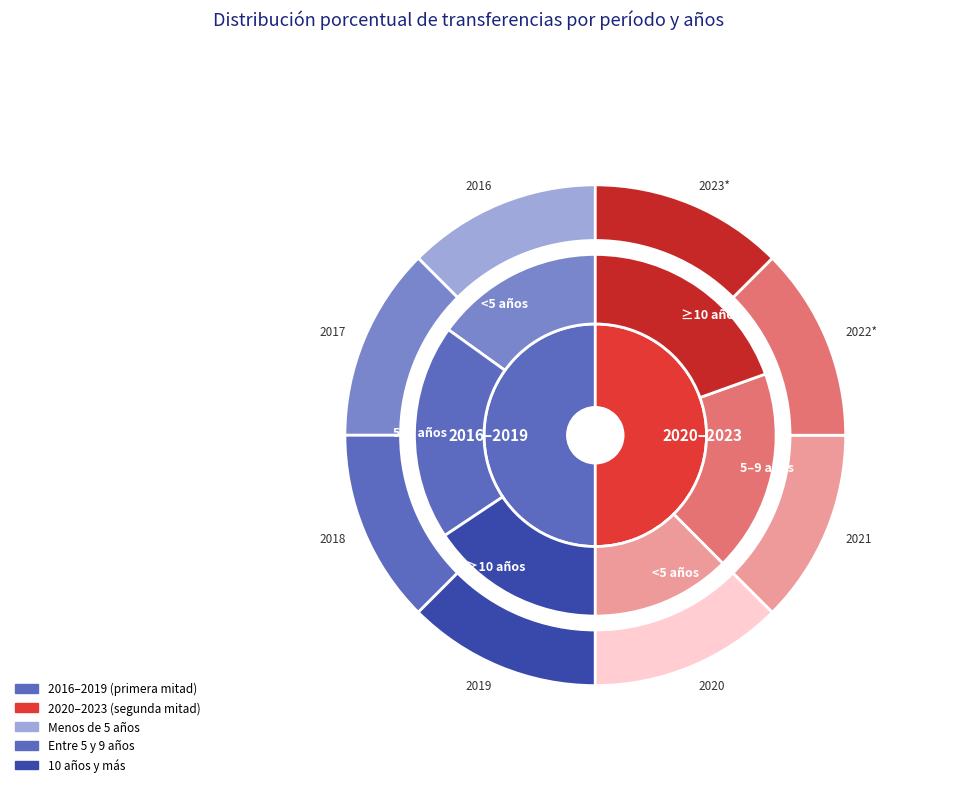

How many slices are in this pie chart?

8